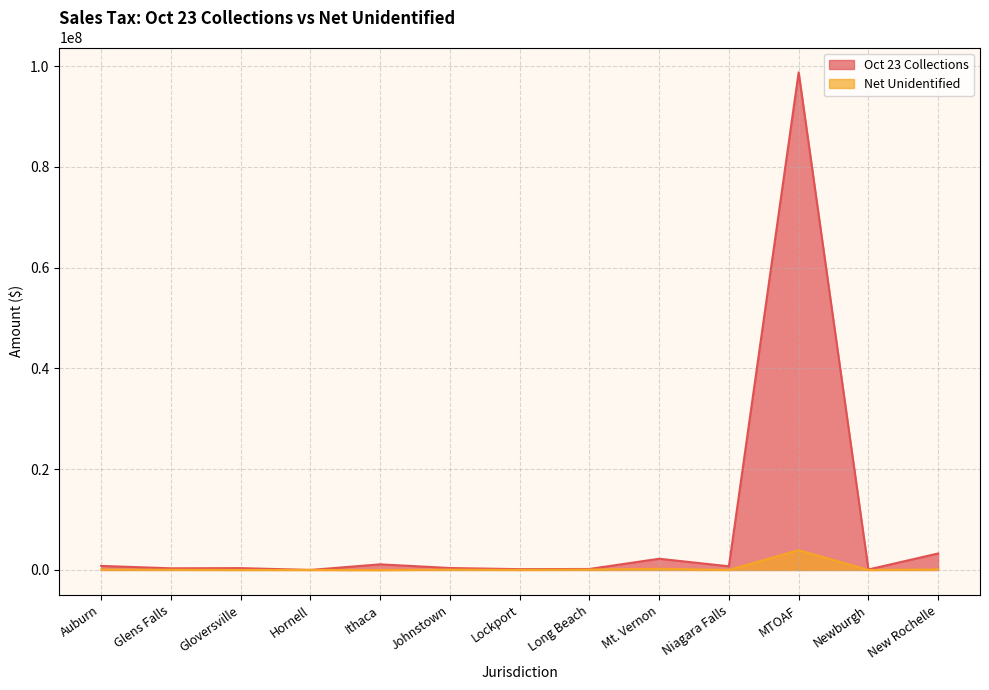

What is the minimum value for Oct 23 Collections?

141.4